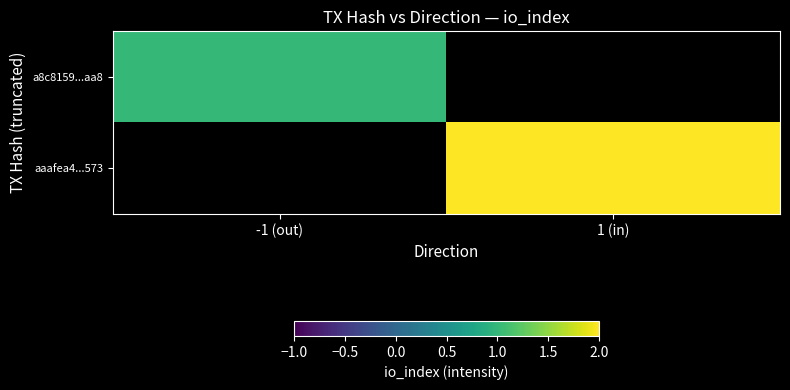

Is it true that a8c8159...aa8 equals 1.8 at -1 (out)?

False